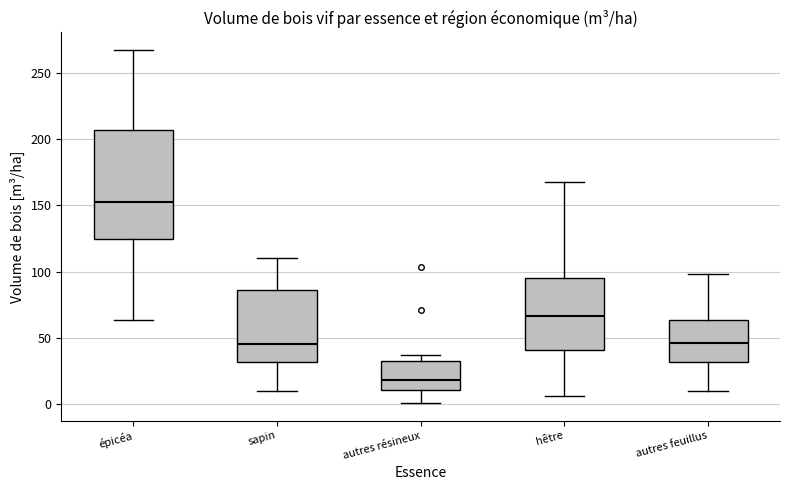

Which box is the tallest, from its lower edge to its upper edge?

épicéa